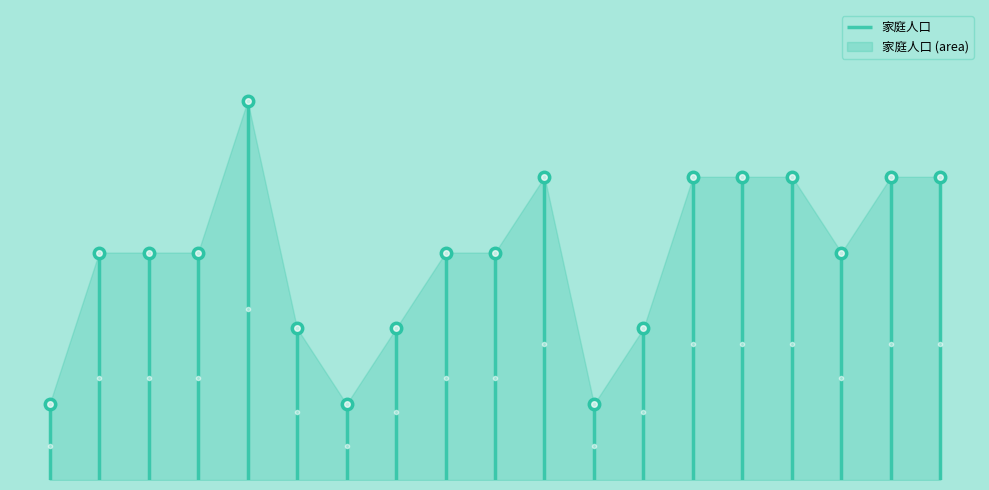

What is the change in value from 王顺德 to 张金义?

+2